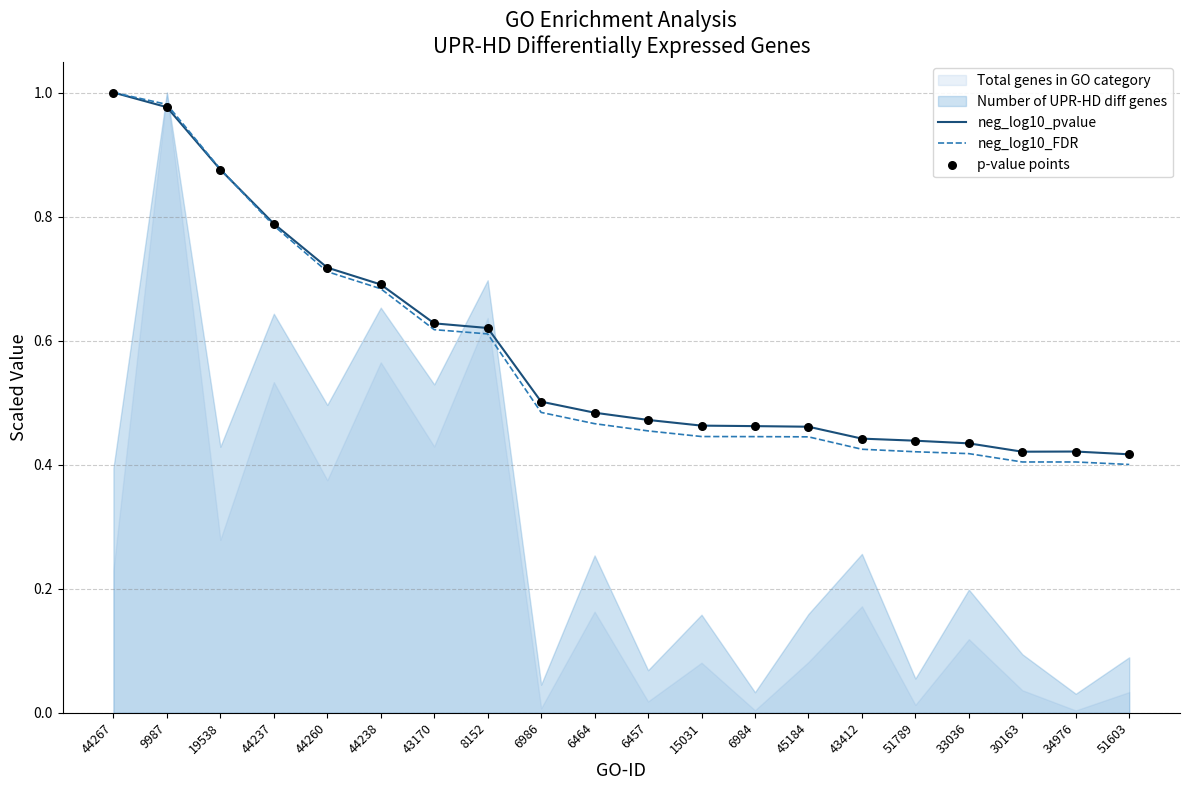

At which category is the sum across all series the highest?

44267